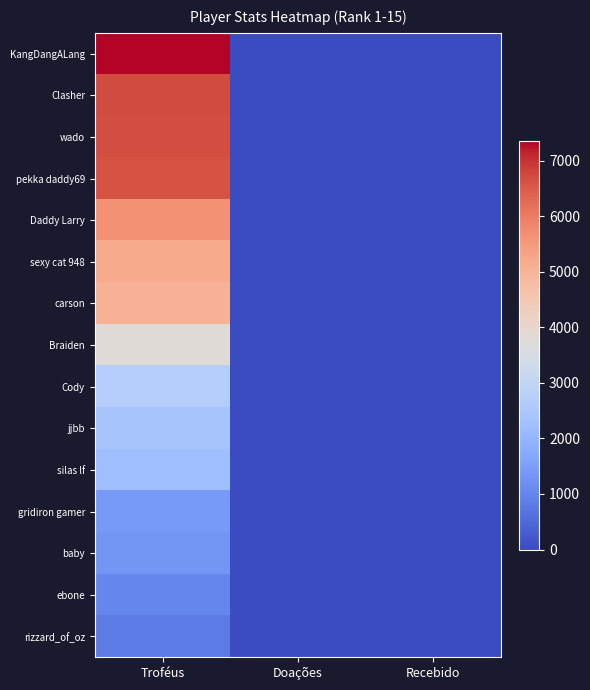

Reading left to right, list all the values displayed in this chart.

KangDangALang: Troféus=7364	Doações=0	Recebido=0
Clasher: Troféus=6714	Doações=18	Recebido=0
wado: Troféus=6676	Doações=0	Recebido=0
pekka daddy69: Troféus=6644	Doações=0	Recebido=0
Daddy Larry: Troféus=5645	Doações=0	Recebido=26
sexy cat 948: Troféus=5167	Doações=18	Recebido=10
carson: Troféus=5053	Doações=0	Recebido=0
Braiden: Troféus=3770	Doações=0	Recebido=0
Cody: Troféus=2703	Doações=0	Recebido=0
jjbb: Troféus=2390	Doações=0	Recebido=0
silas lf: Troféus=2232	Doações=0	Recebido=0
gridiron gamer: Troféus=1393	Doações=0	Recebido=0
baby: Troféus=1305	Doações=0	Recebido=0
ebone: Troféus=1033	Doações=0	Recebido=0
rizzard_of_oz: Troféus=820	Doações=0	Recebido=0